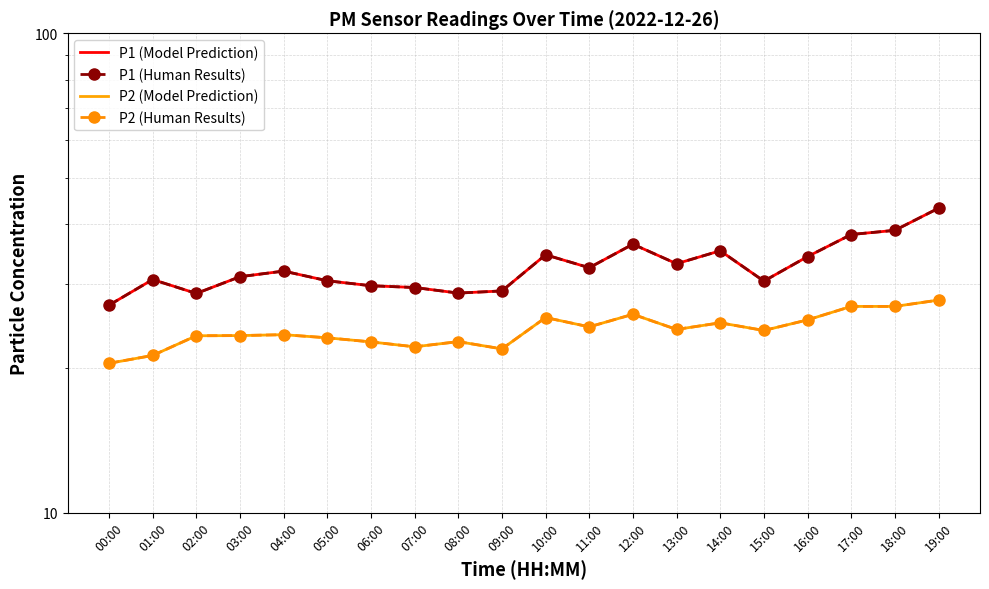

Between 09:00 and 12:00, which is larger?

12:00